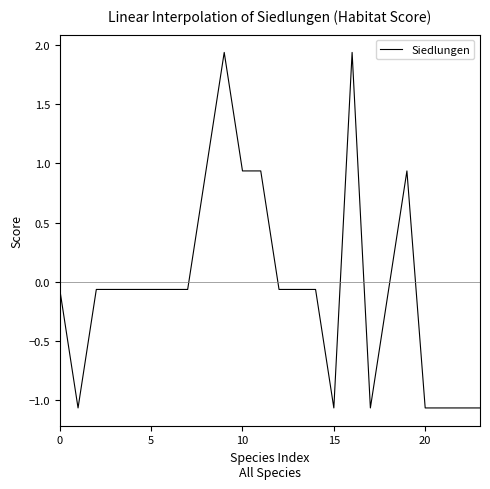

What is the difference between the maximum and minimum values?

3.0